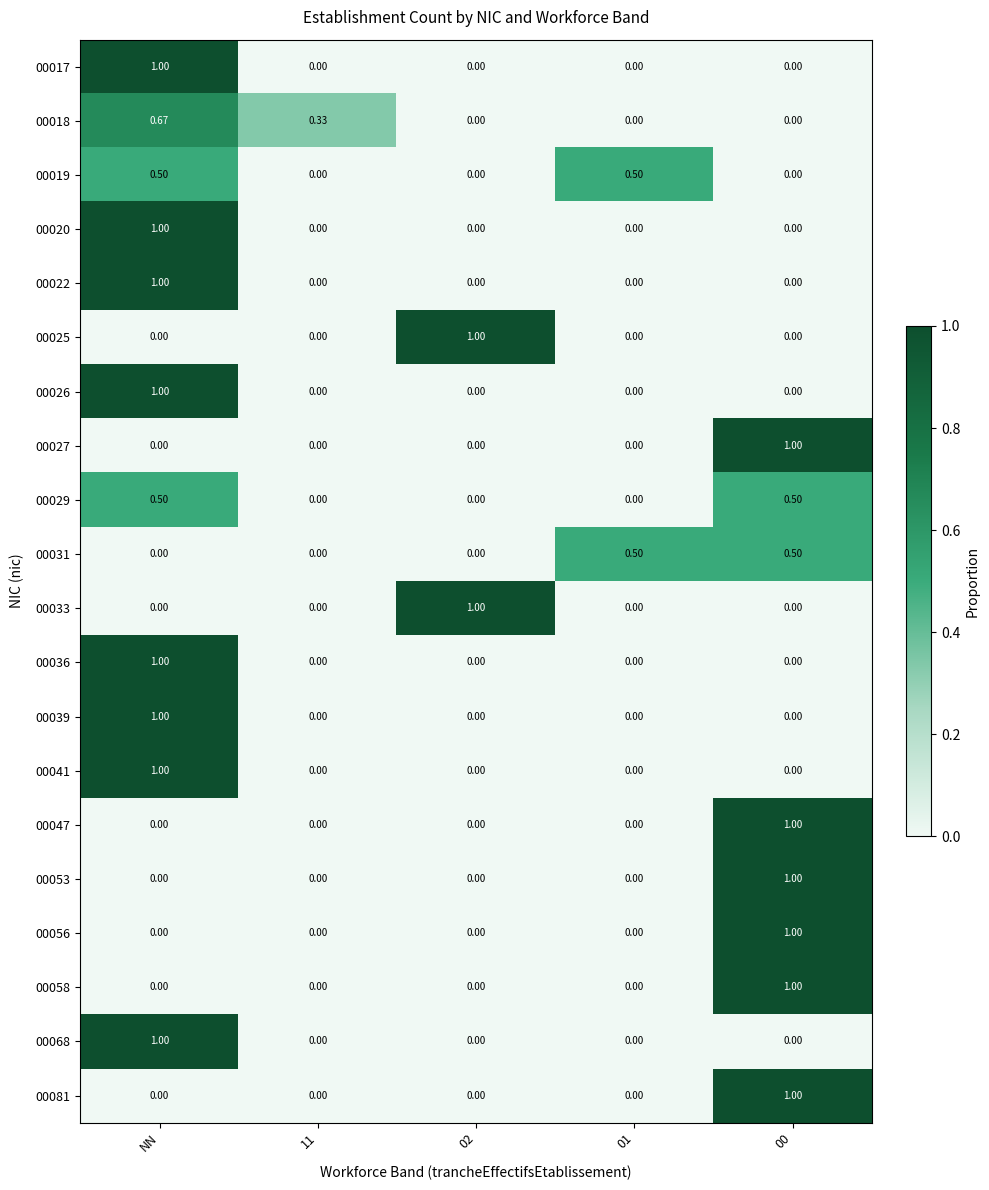

What is the difference between the highest and lowest values at 02?

1.0